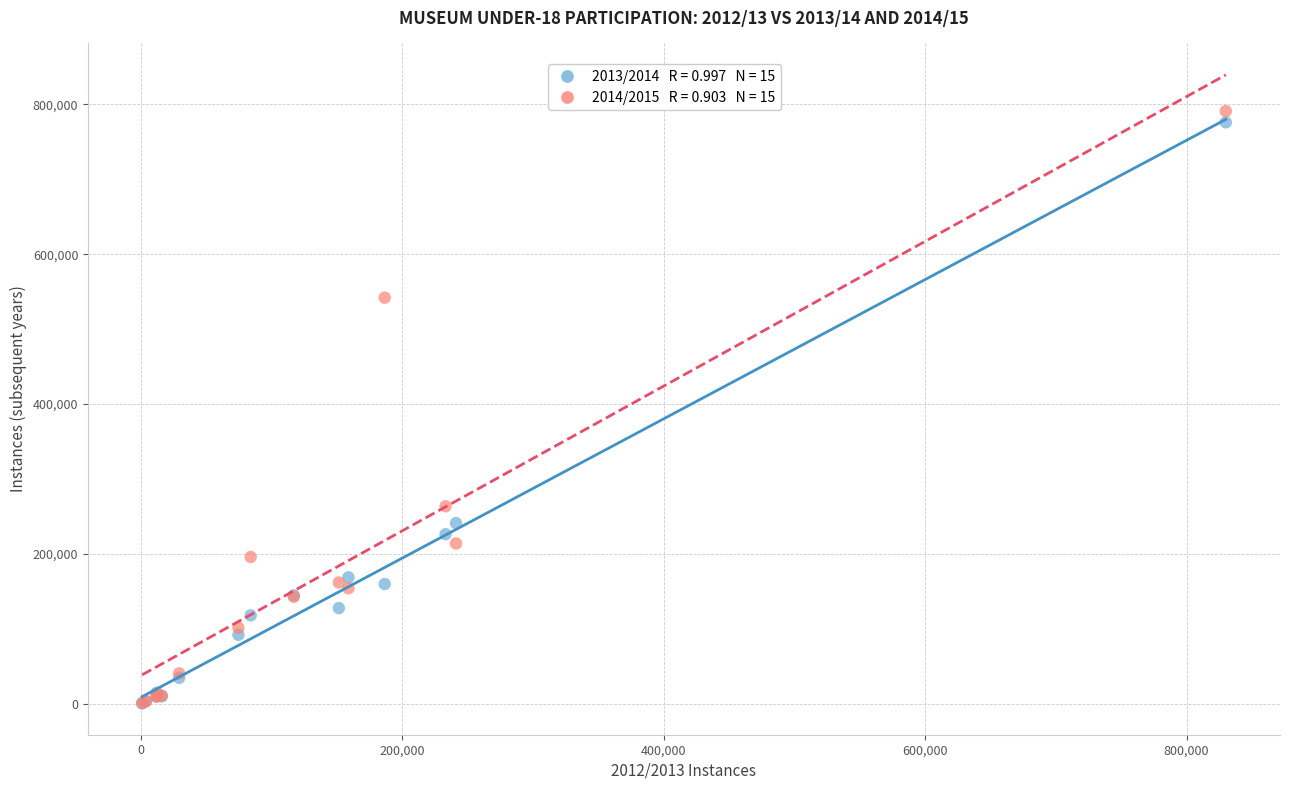

Across all series, what Y value is closest to 395852?

263593